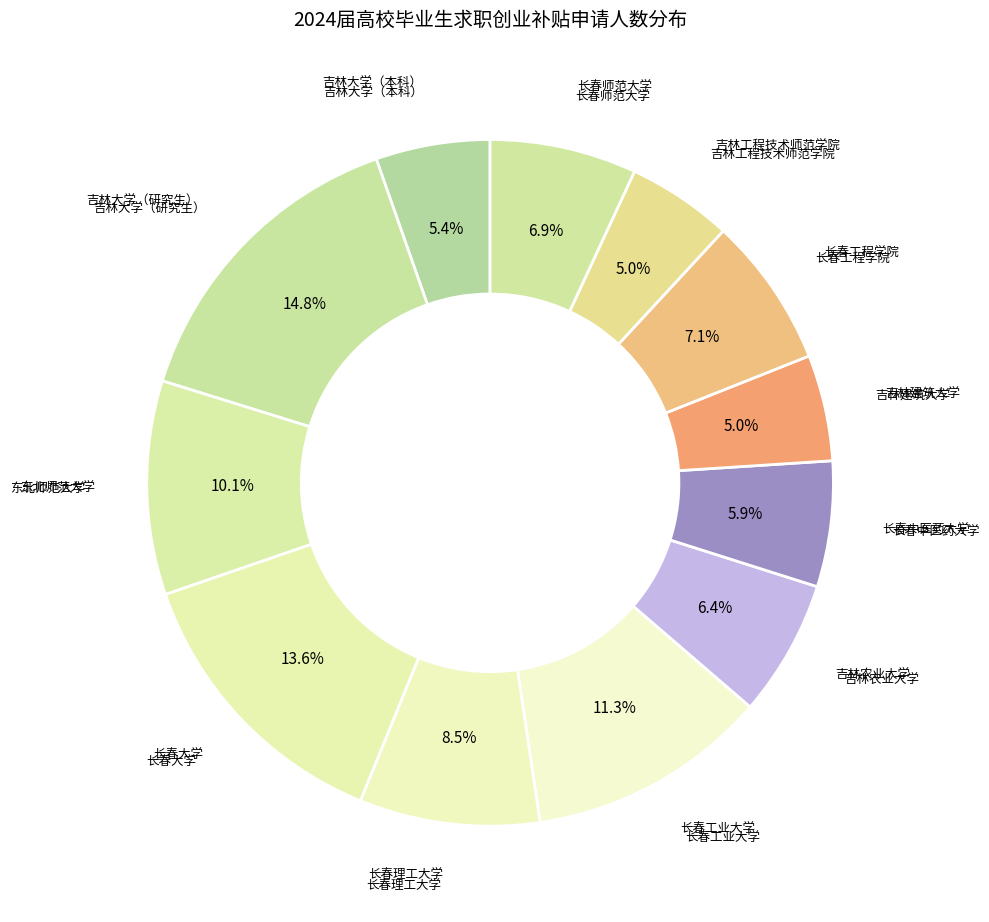

Which category has the biggest portion of the pie?

吉林大学（研究生）